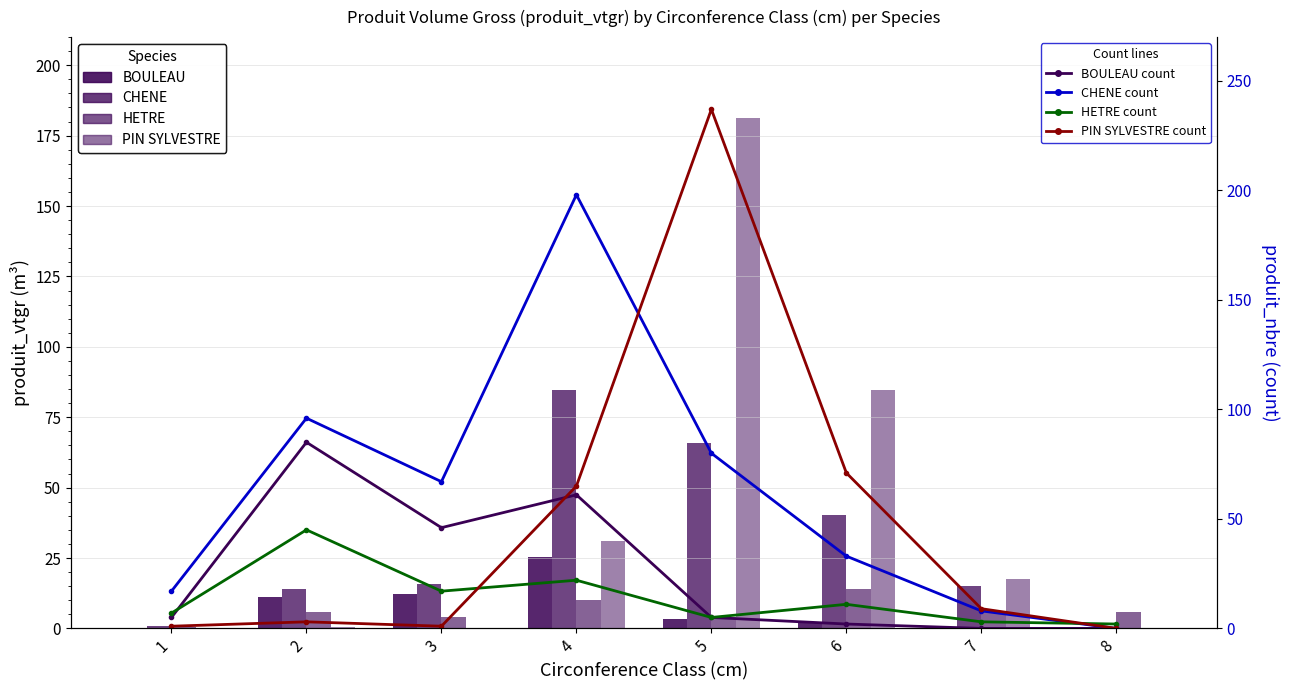

Reading left to right, list all the values displayed in this chart.

BOULEAU: 0.2	11.2	12.3	25.4	3.4	2.2	0.0	0.0
CHENE: 0.8	13.9	15.9	84.7	65.9	40.3	15.1	0.0
HETRE: 0.3	5.7	4.2	10.0	4.2	14.2	6.0	5.8
PIN SYLVESTRE: 0.0	0.4	0.3	31.0	181.1	84.8	17.5	0.0